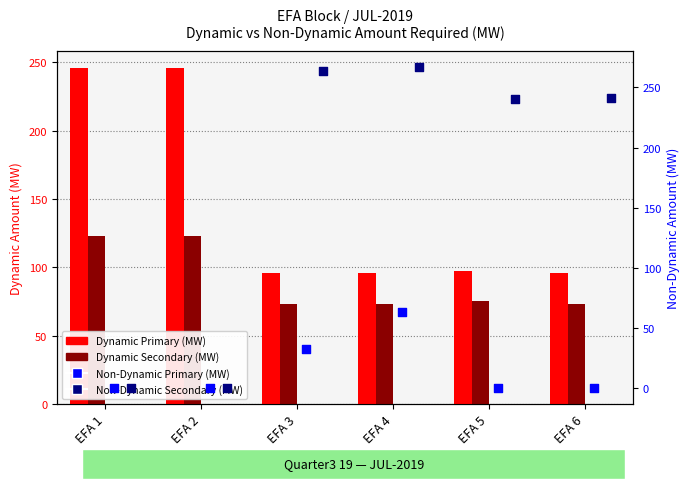

What are all the series names shown in the legend?

Dynamic Primary, Dynamic Secondary, Non-Dynamic Primary, Non-Dynamic Secondary